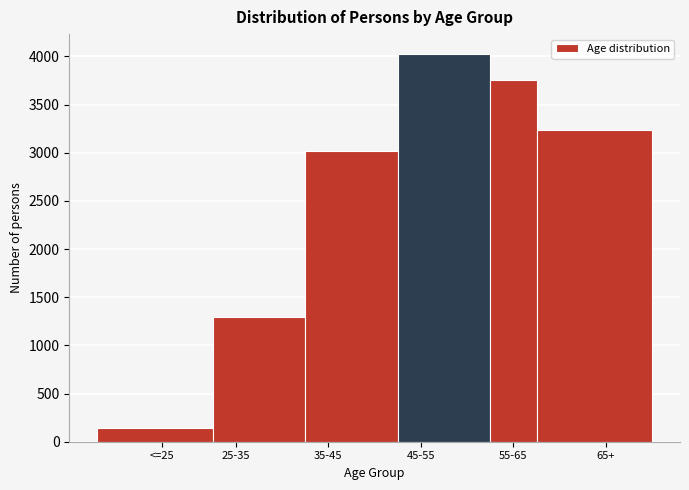

Reading left to right, list all the values displayed in this chart.

<=25=140	25-35=1290	35-45=3020	45-55=4030	55-65=3760	65+=3240